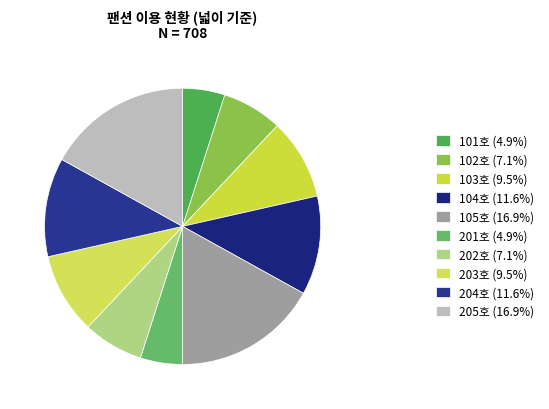

Which slice is the smallest?

101호